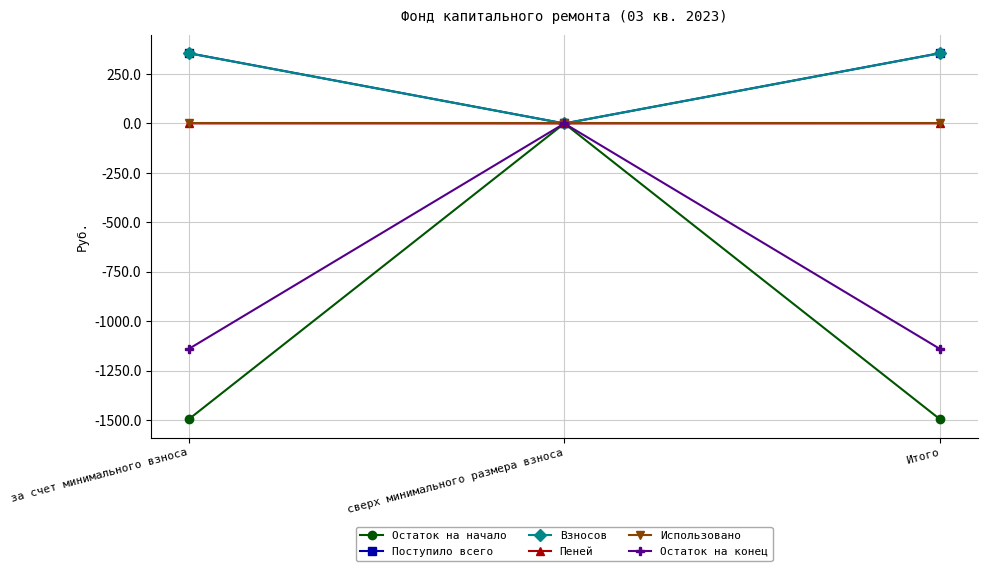

True or false: Взносов has a value of -164.8 at сверх минимального размера взноса.

False